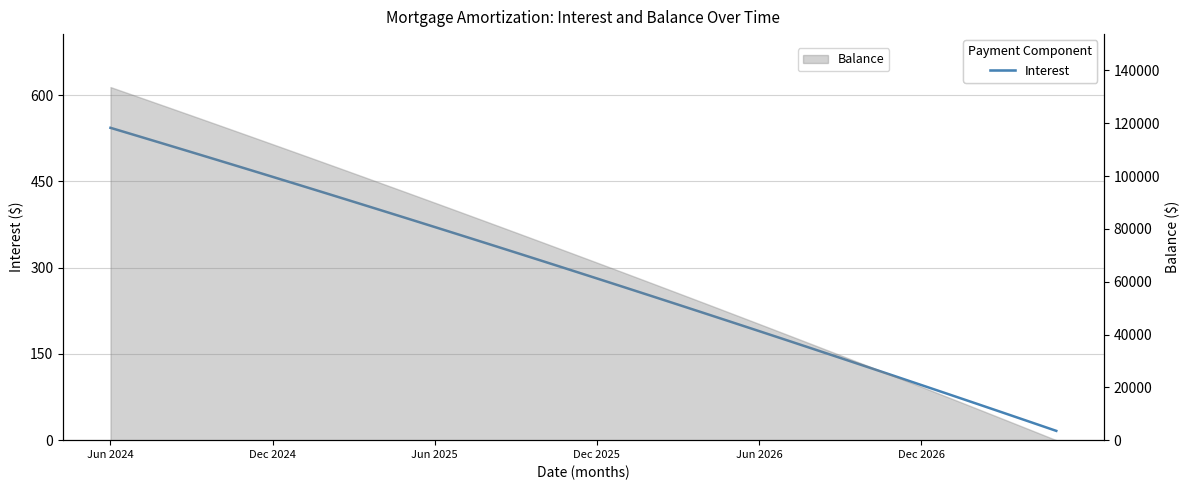

Reading left to right, extract all data points from this chart.

543.3	529.3	515.1	501.0	486.7	472.4	458.1	443.6	429.2	414.7	400.1	385.4	370.8	356.0	341.2	326.3	311.4	296.4	281.3	266.2	251.1	235.8	220.5	205.2	189.8	174.3	158.8	143.2	127.5	111.8	96.0	80.2	64.3	48.3	32.3	16.2